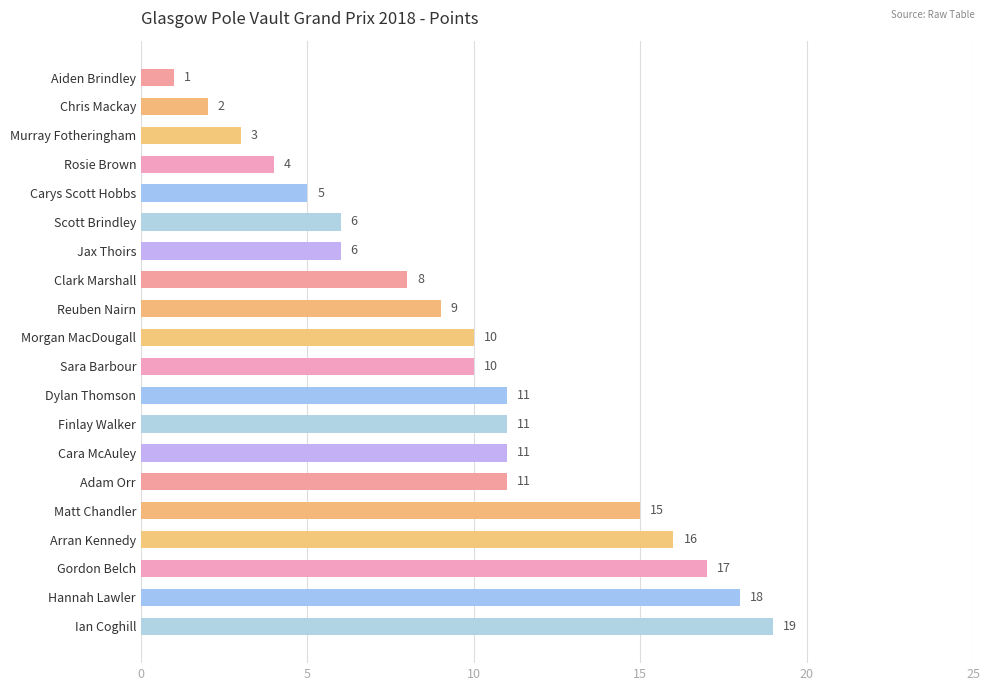

Which has a higher value, Matt Chandler or Aiden Brindley?

Matt Chandler